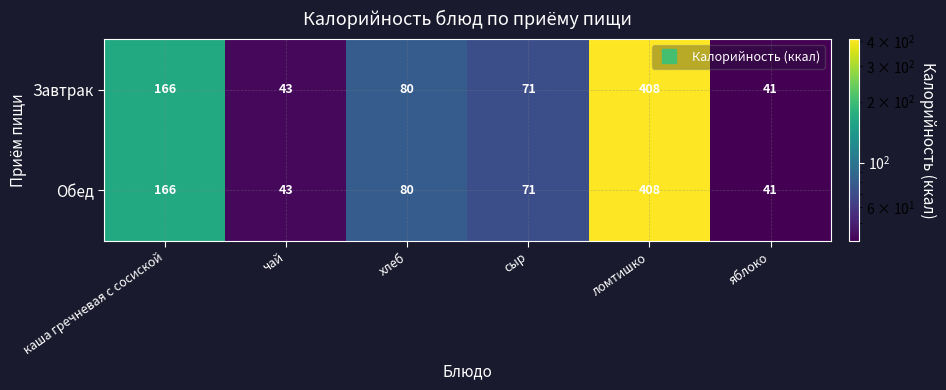

Reading left to right, list all the values displayed in this chart.

Завтрак: каша гречневая с сосиской=166	чай=43	хлеб=80	сыр=71	ломтишко=408	яблоко=41
Обед: каша гречневая с сосиской=166	чай=43	хлеб=80	сыр=71	ломтишко=408	яблоко=41